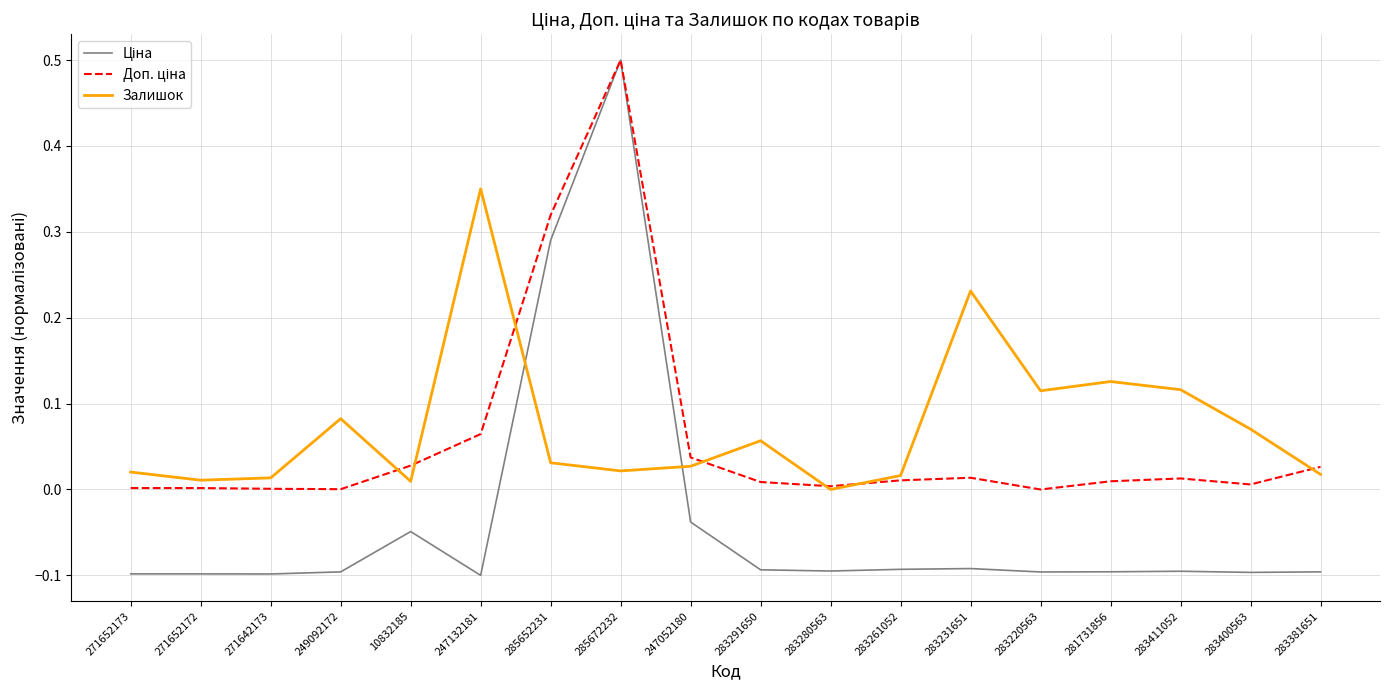

What is the total value across all series at 285672232?

1.0